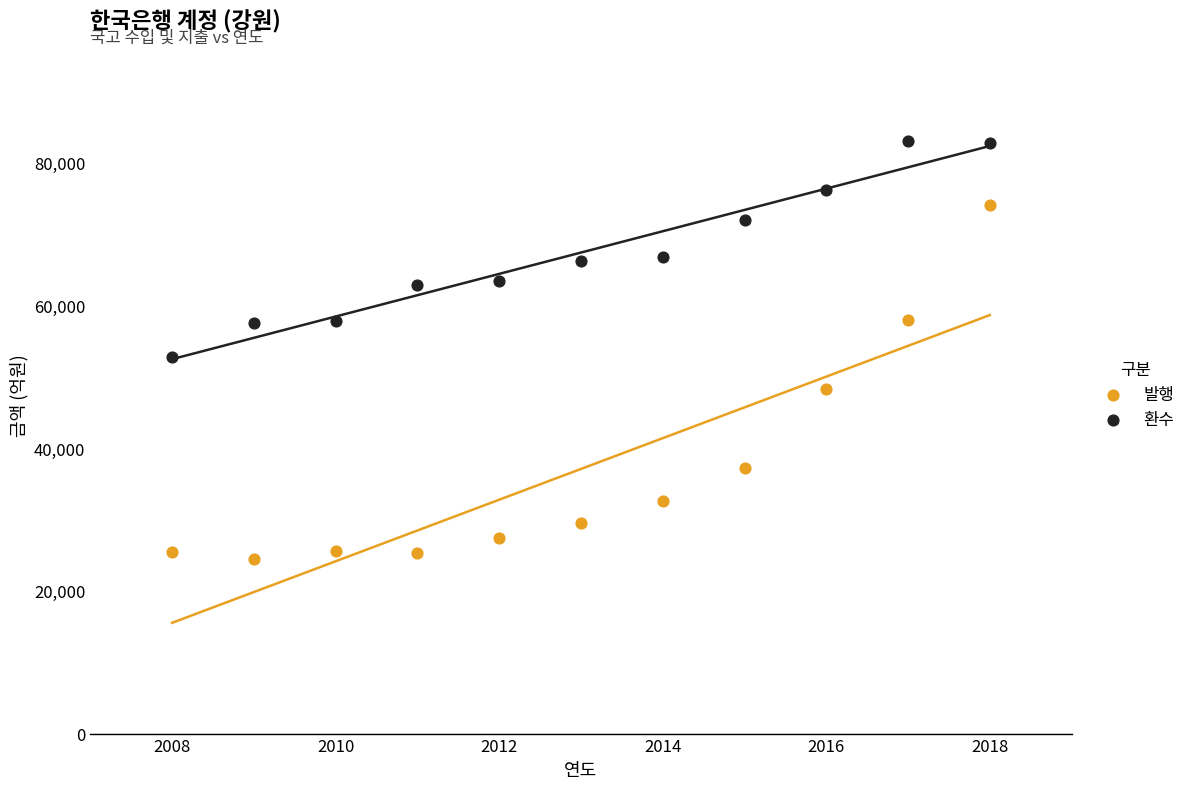

Which series reaches the maximum Y coordinate?

환수